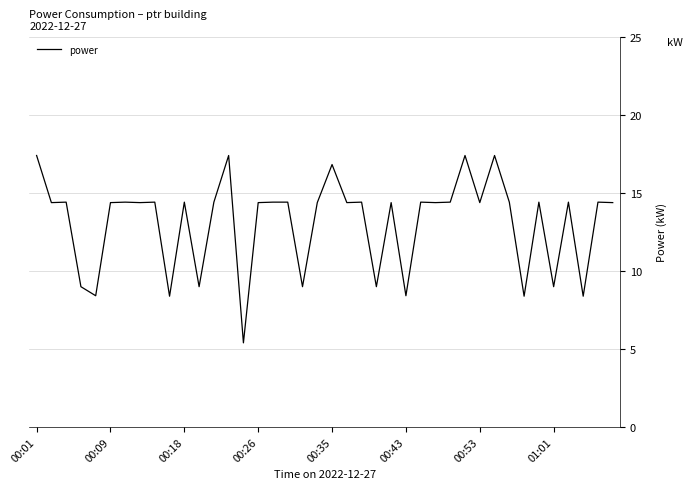

What is the maximum value shown in the chart?

17.4